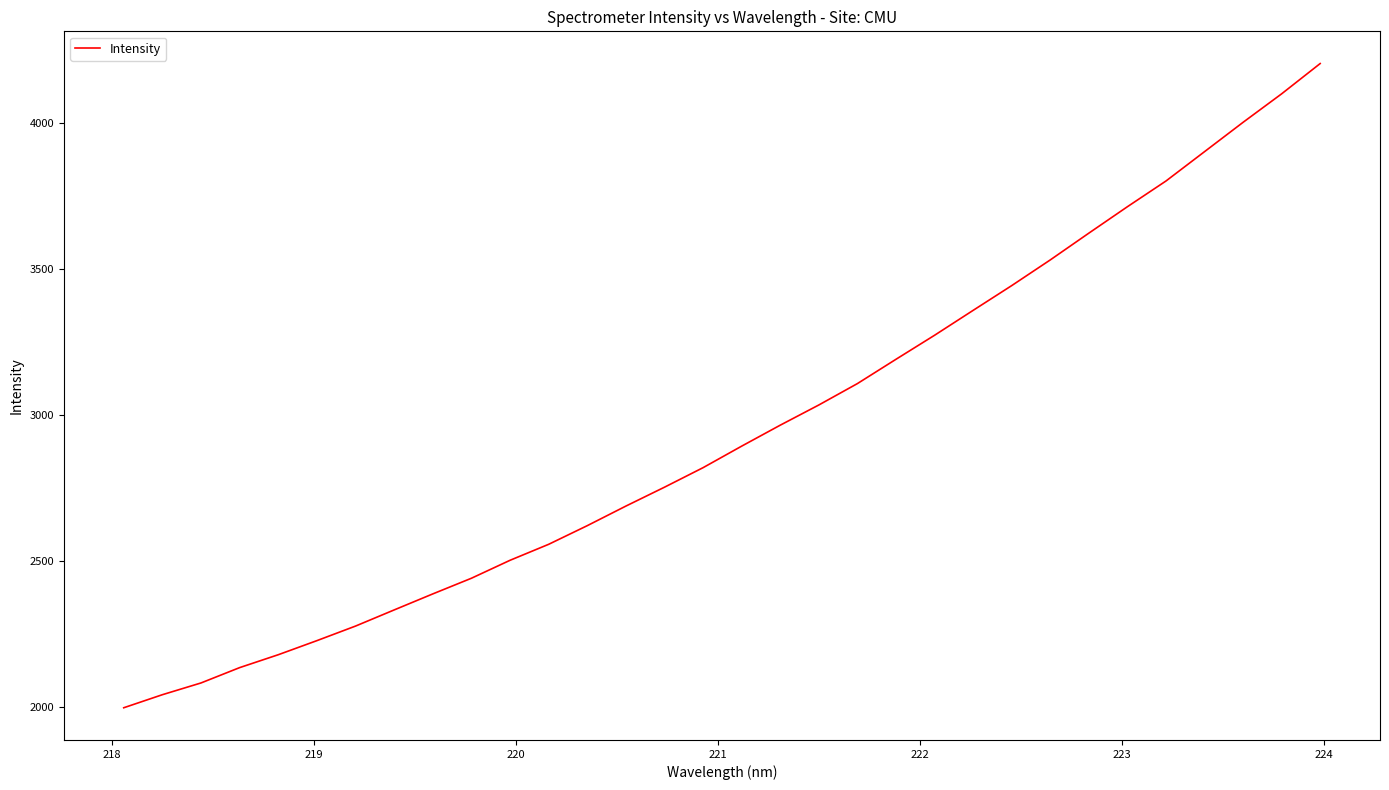

What is the smallest value displayed?

1998.0